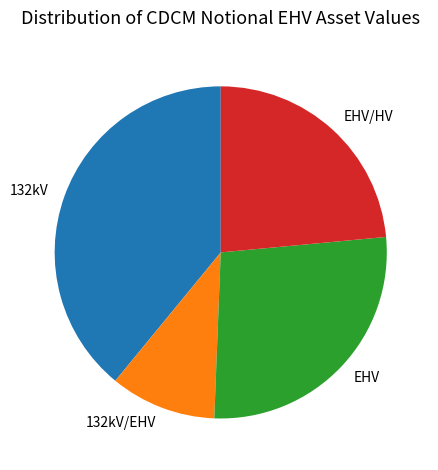

Is 132kV the majority of the pie?

No